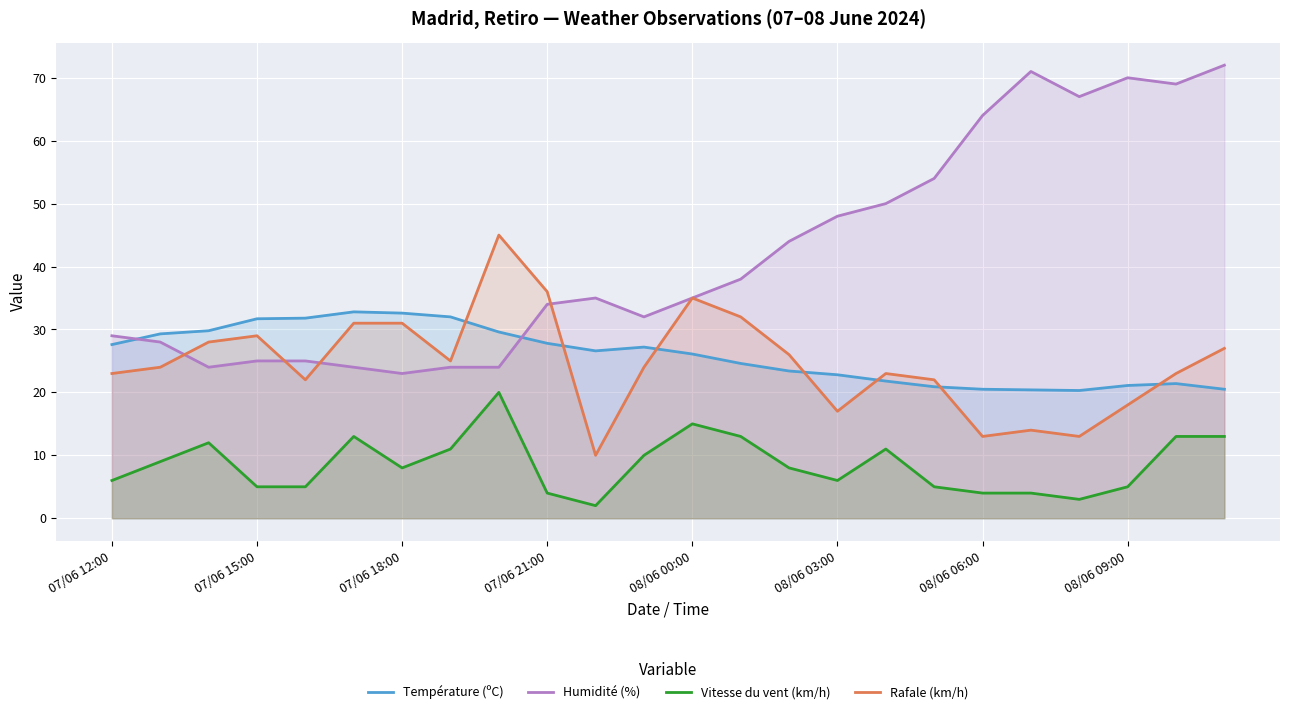

At 08/06 09:00, list the series in order from largest to smallest.

Humidité (%), Température (ºC), Rafale (km/h), Vitesse du vent (km/h)